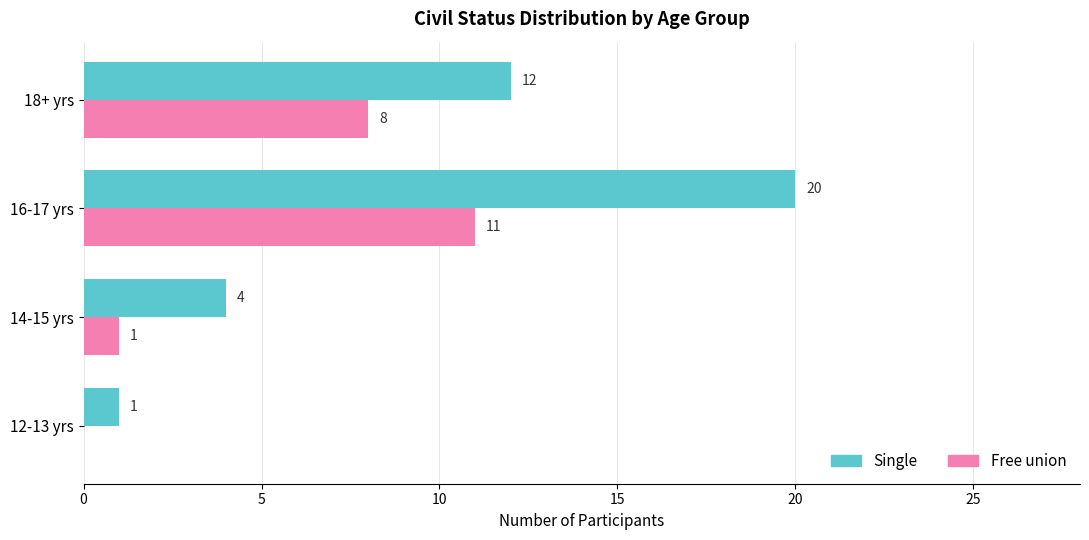

Where is Single nearest to the value 10?

18+ yrs